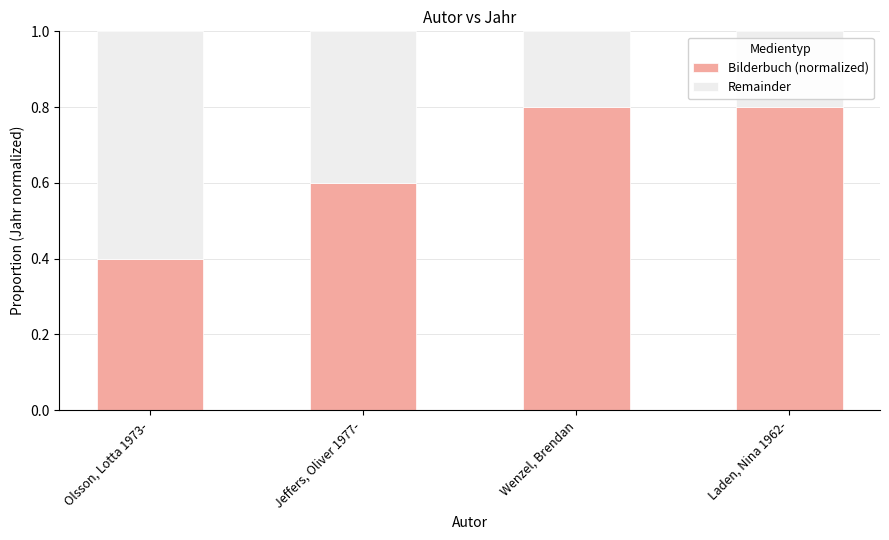

The Bilderbuch (normalized) series shows 0.6 at Olsson, Lotta 1973-. True or false?

False